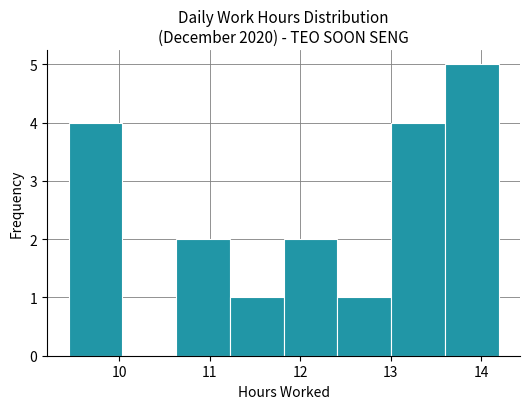

How tall is the bar that spans 12.4 to 13.0 on the x-axis? Neither the bar edges nor the heights are printed on the chart, so give them approximately, as read against the axes.

1